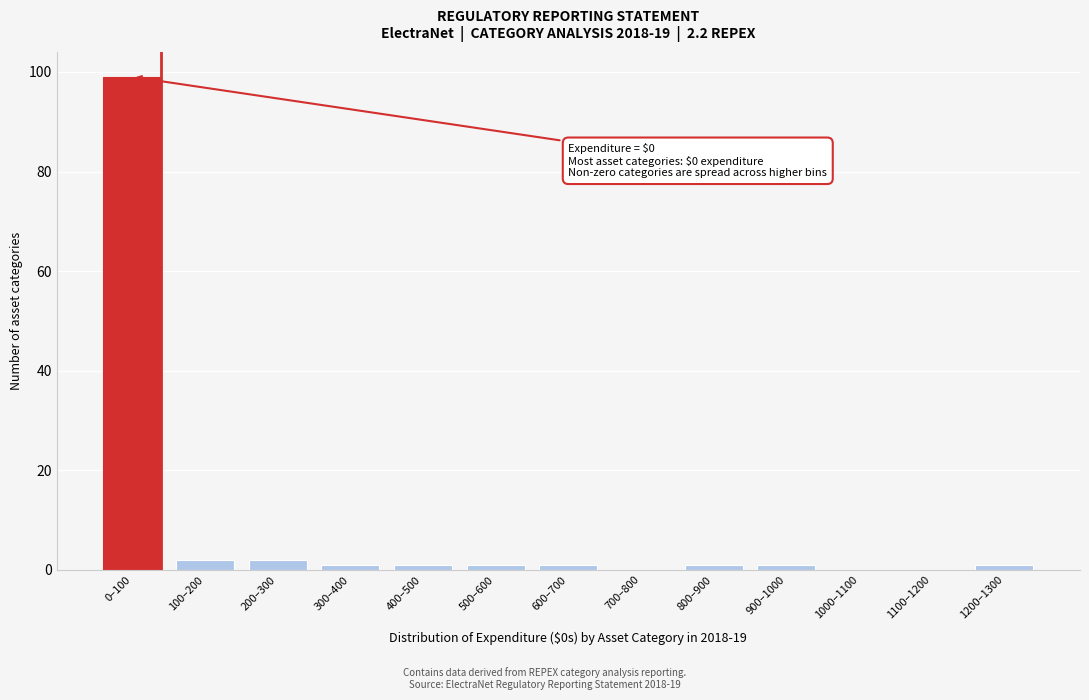

Reading left to right, what are all the values shown in this chart?

0–100=99	100–200=2	200–300=2	300–400=1	400–500=1	500–600=1	600–700=1	700–800=0	800–900=1	900–1000=1	1000–1100=0	1100–1200=0	1200–1300=1